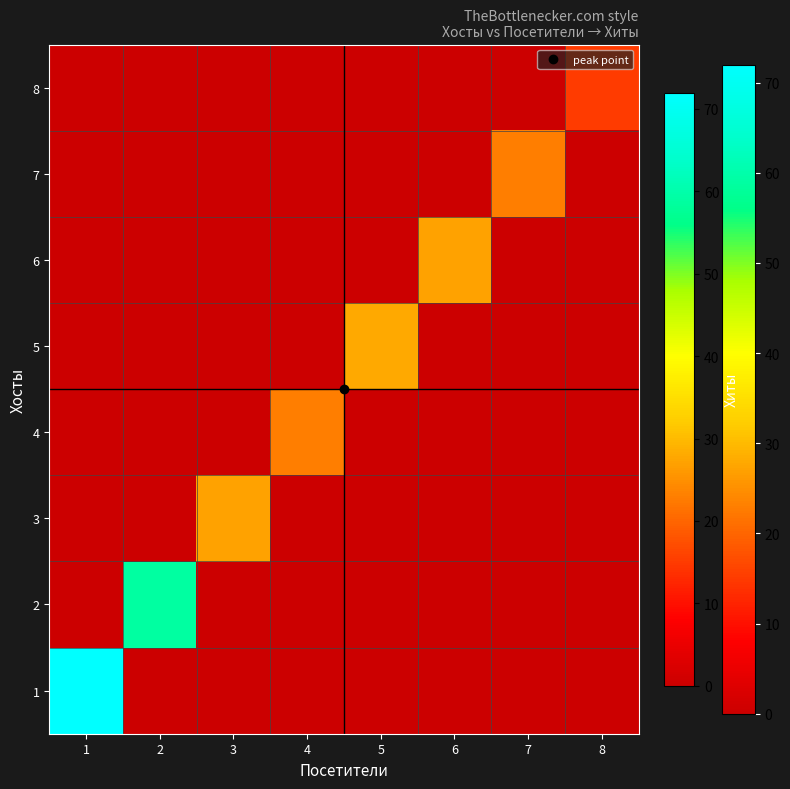

What is the total value across all series at 3?

27